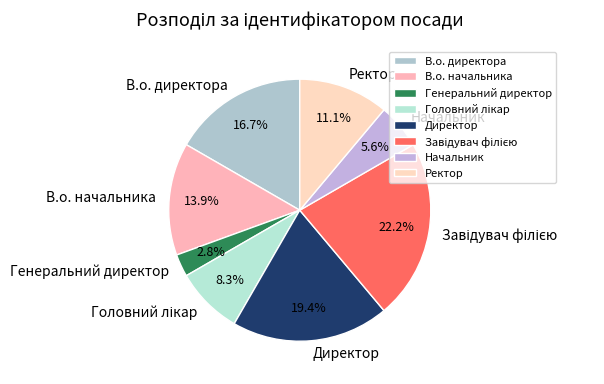

Approximately how many times larger is the value at Начальник compared to В.о. директора?

0.3